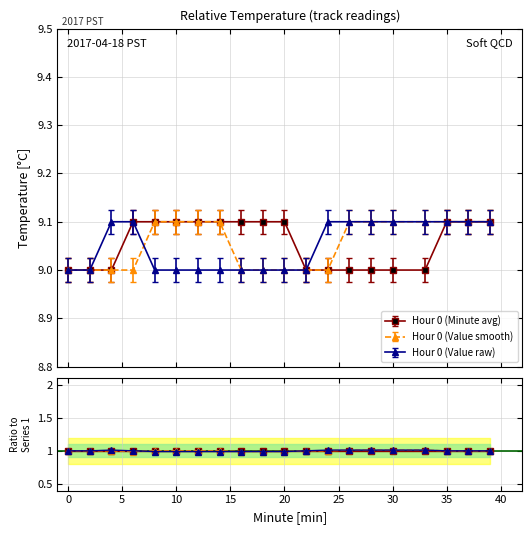

What is the sum of the Hour 0 (Minute avg) values at 24 and 8?

18.1